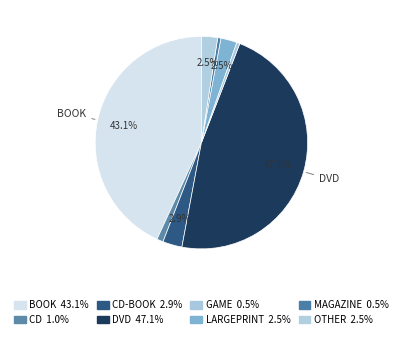

How many segments does this pie chart have?

8